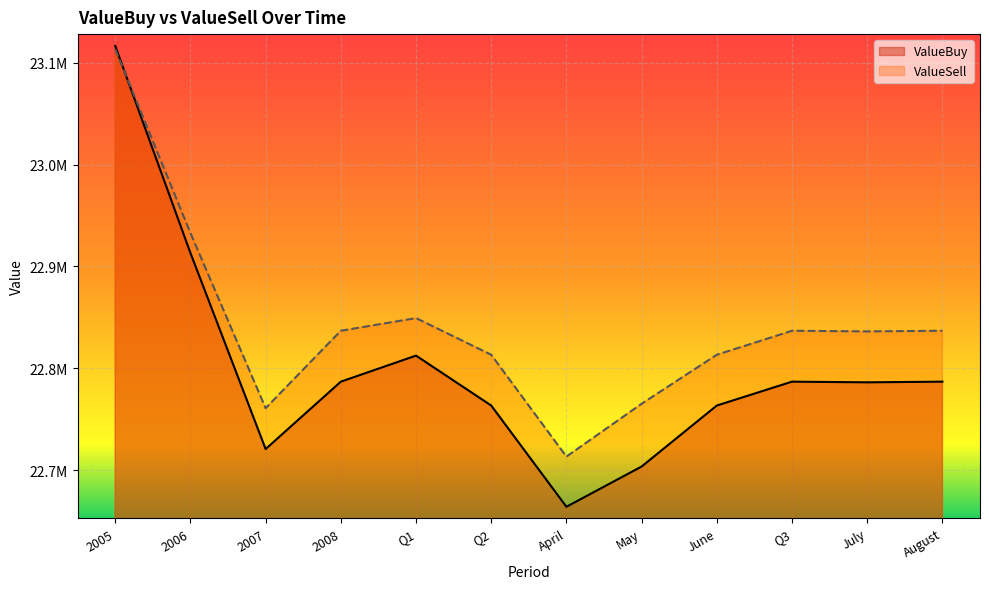

What are all the series names shown in the legend?

ValueBuy, ValueSell